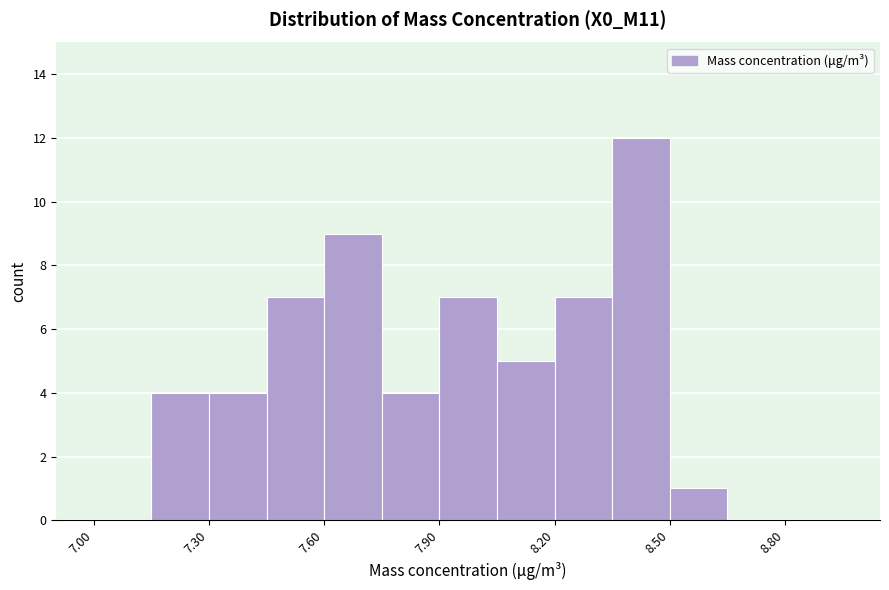

Read against the x-axis, roughly where is the centre of the tallest bar?

8.45